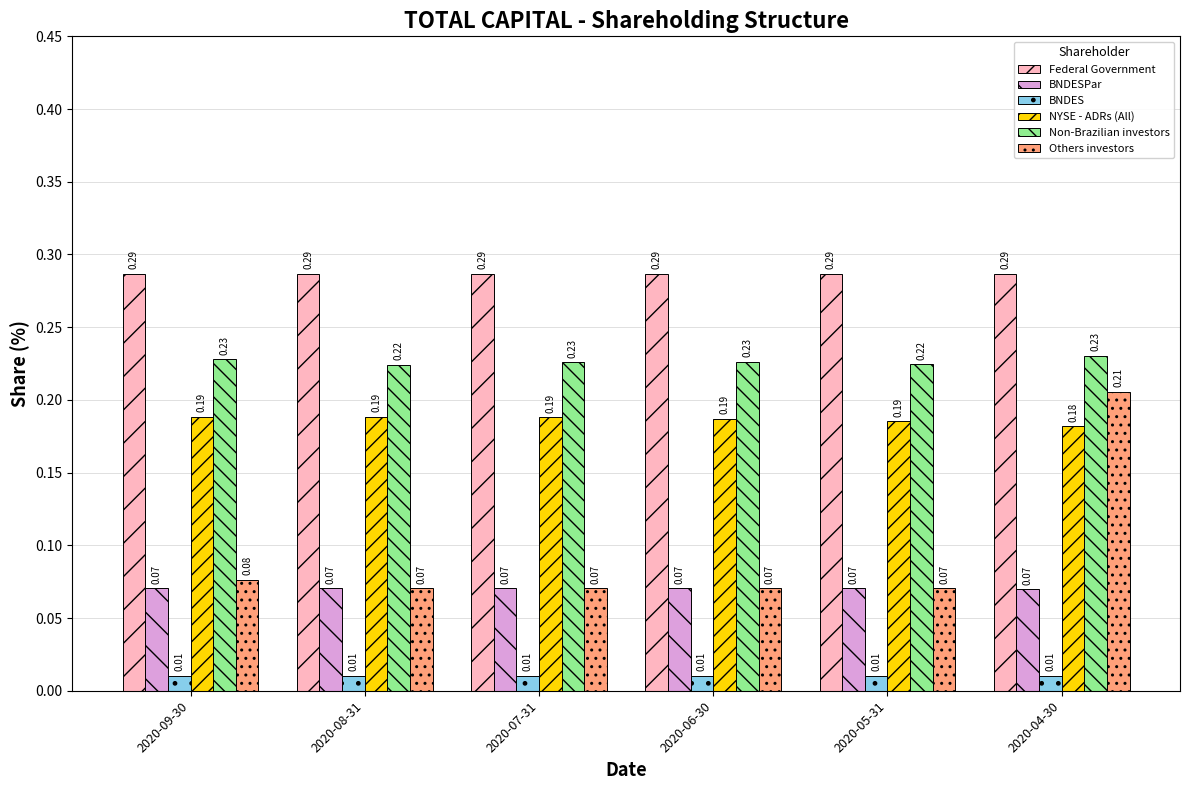

Count the number of categories in the chart.

6